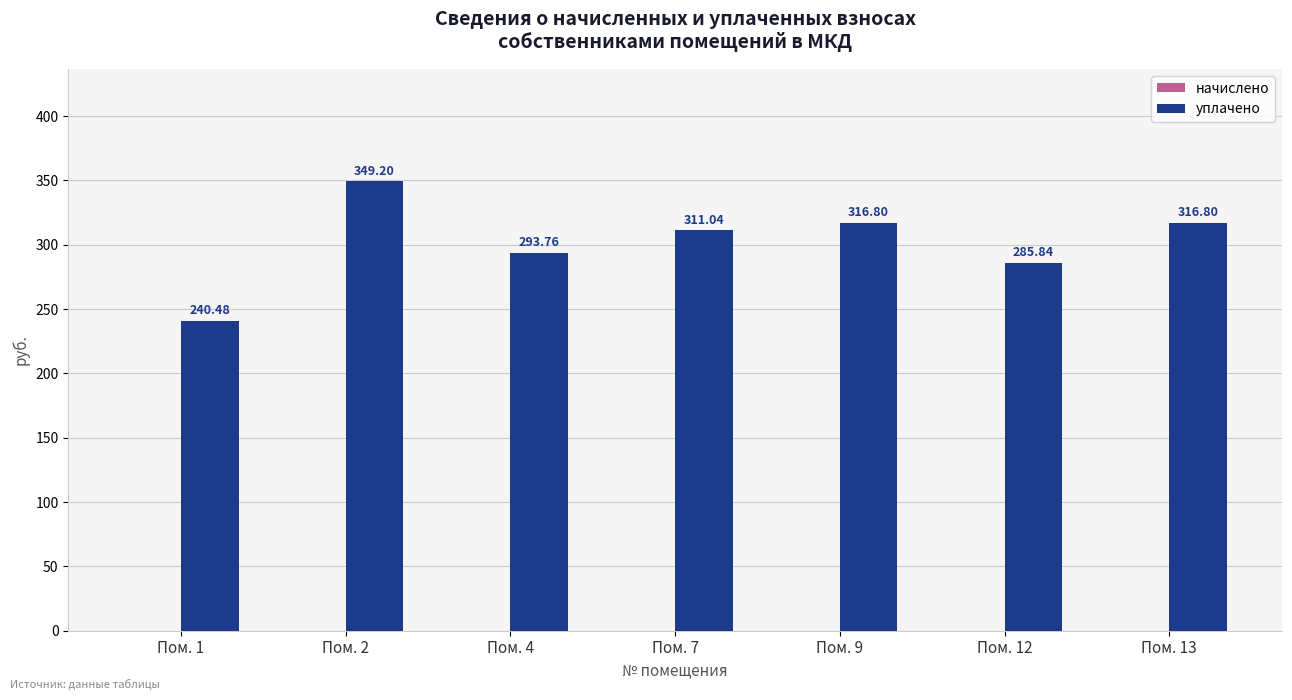

Which has a higher value, Пом. 13 or Пом. 2?

Пом. 2